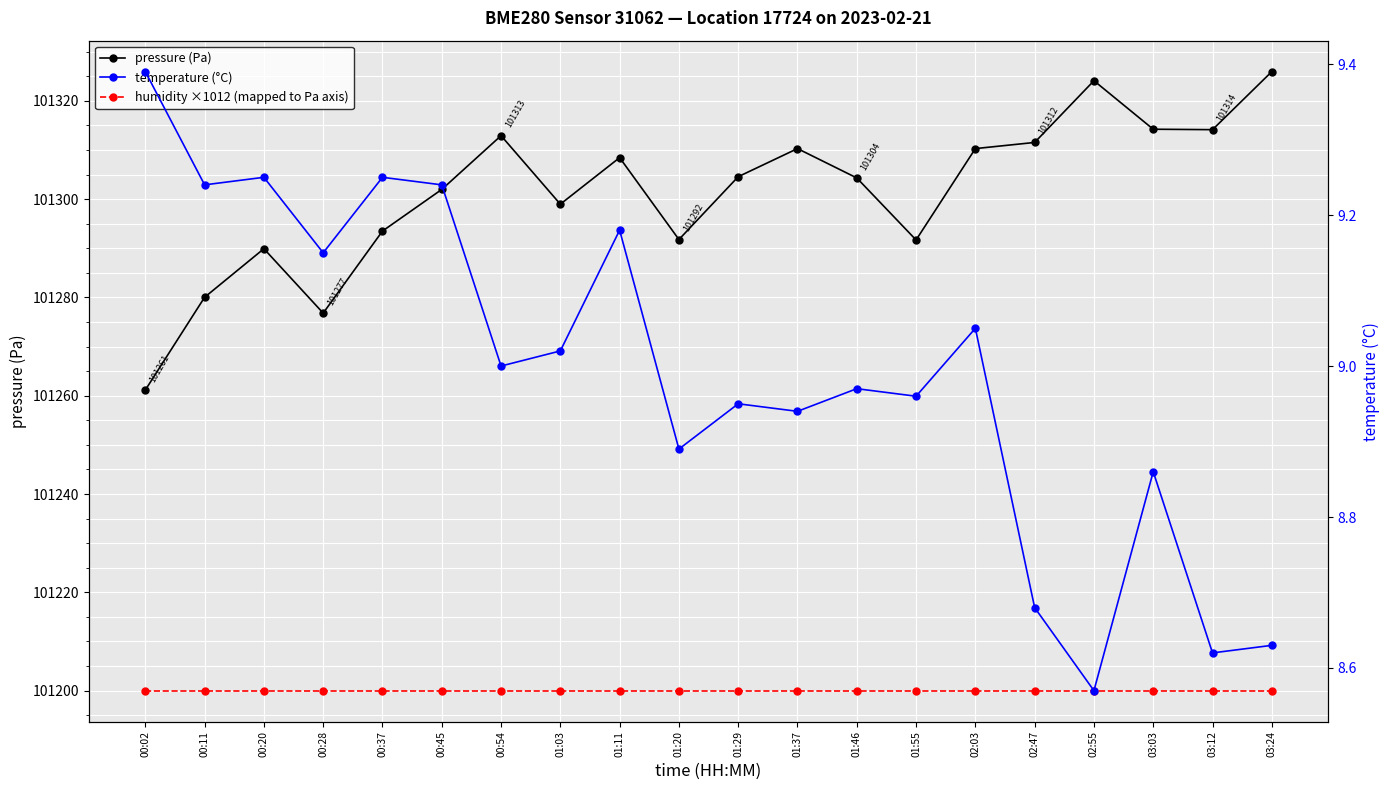

Is the value of pressure (Pa) at 03:12 greater than the value of temperature (°C) at 03:12?

Yes